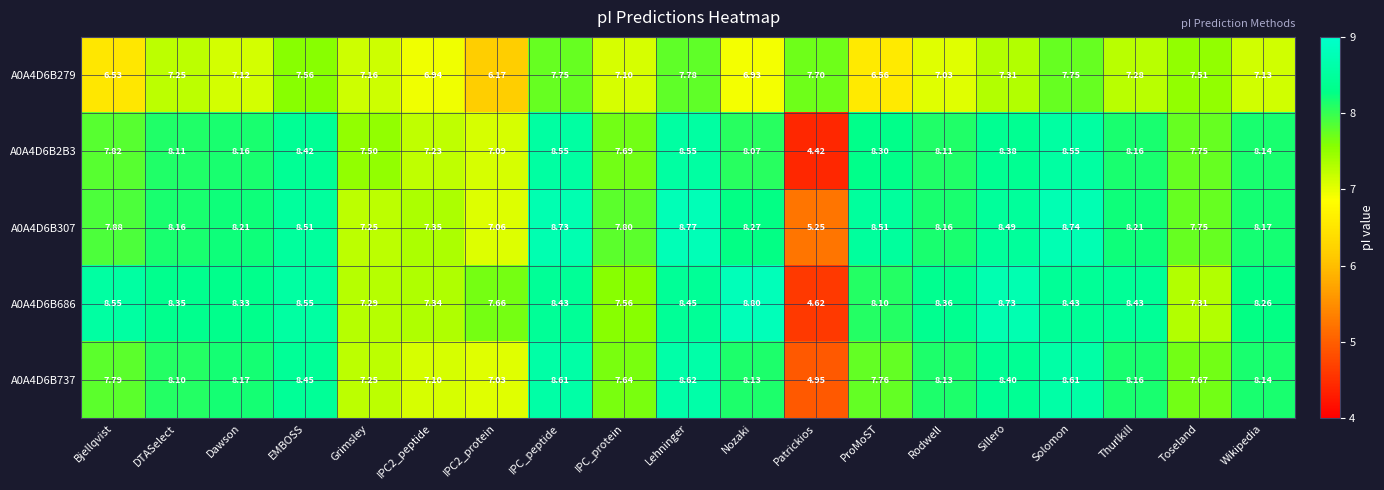

What is the total value across all series at DTASelect?

40.0